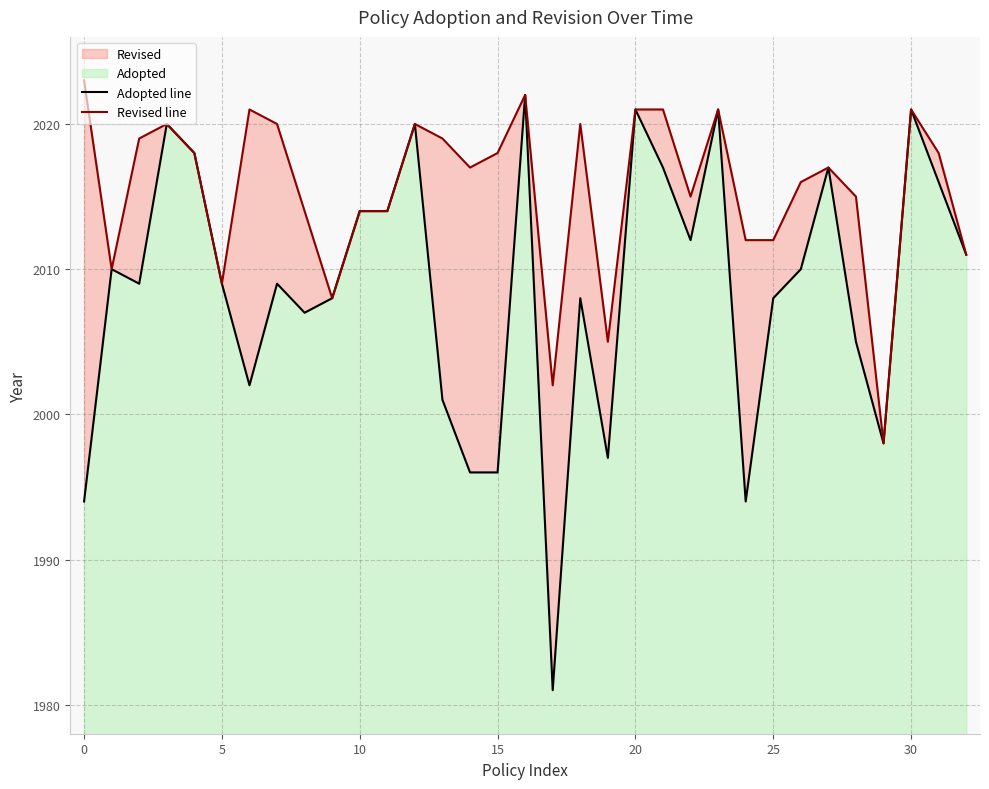

What is the sum of the Revised line values at 21 and 25?

4033